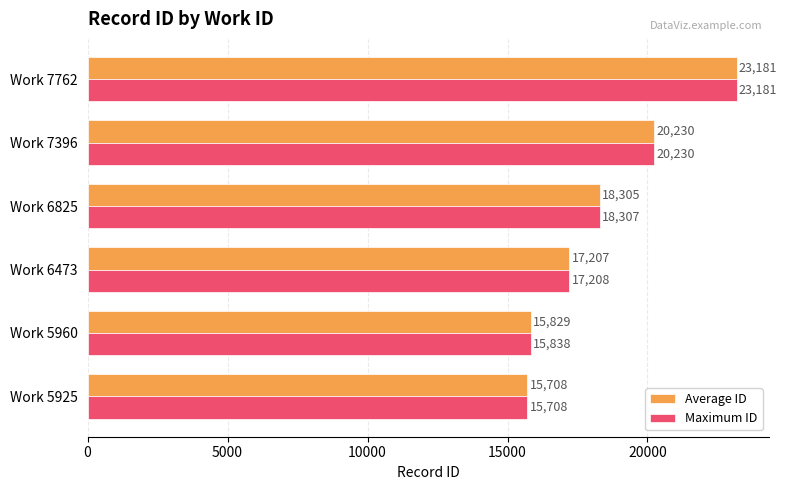

How many values in the Average ID series are below 18304?

3